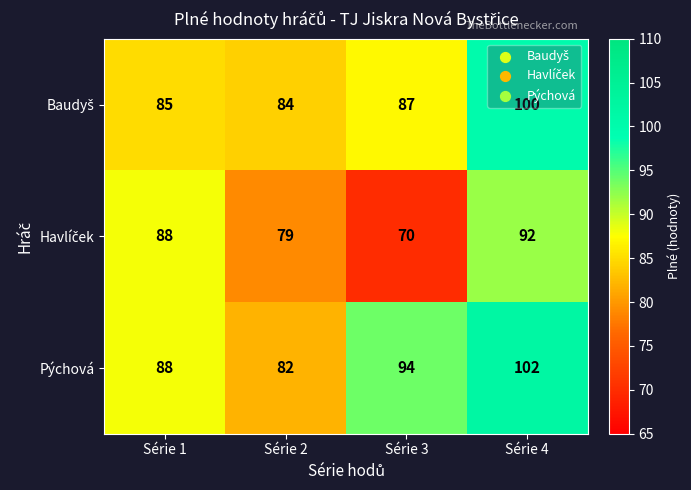

How many Pýchová values are between 88 and 102?

3